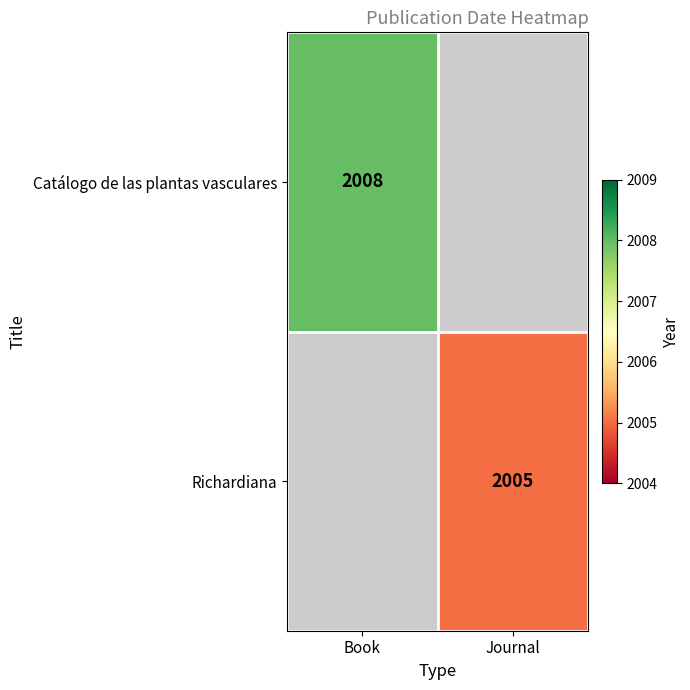

Is it true that Richardiana equals 1129 at Journal?

False